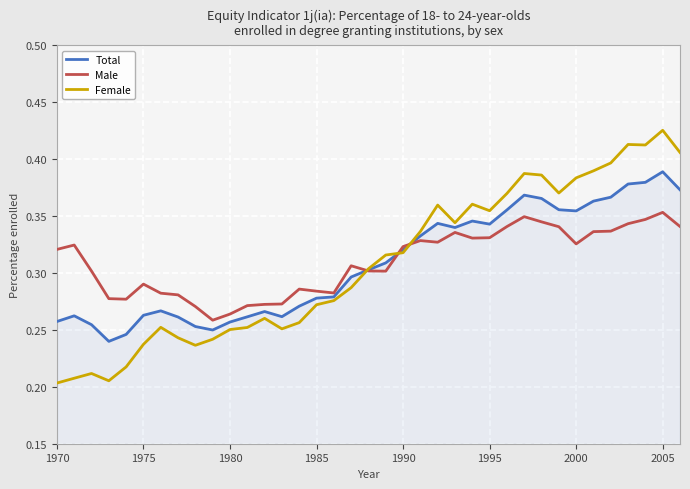

List the series in order of their peak value, highest first.

Female, Total, Male